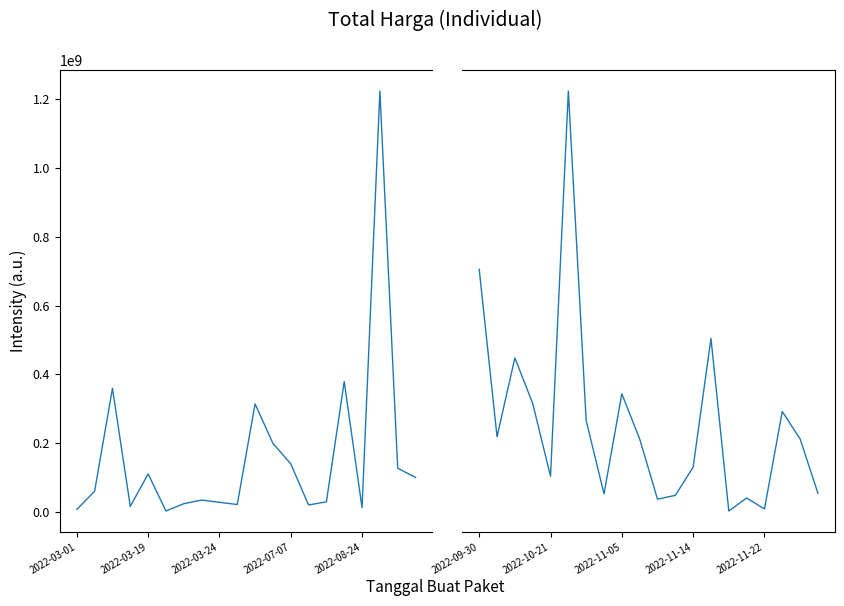

What is the maximum value for Total Harga (left)?

1224682000